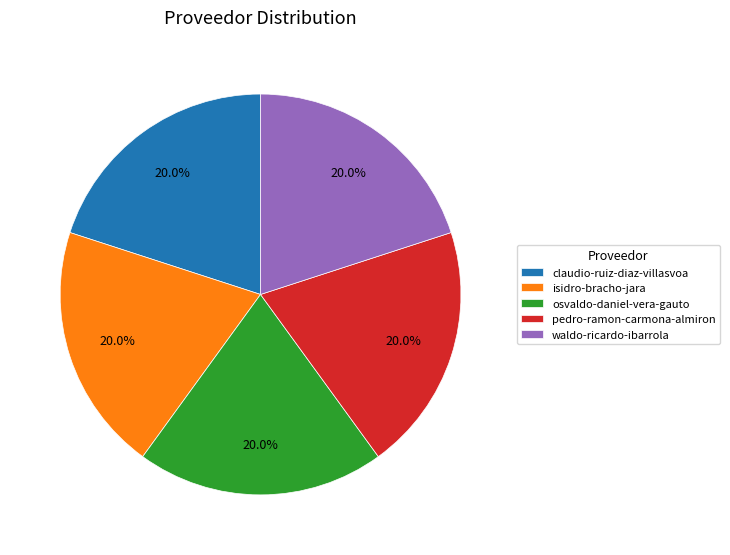

What is the ratio of the value at osvaldo-daniel-vera-gauto to the value at claudio-ruiz-diaz-villasvoa?

1.0